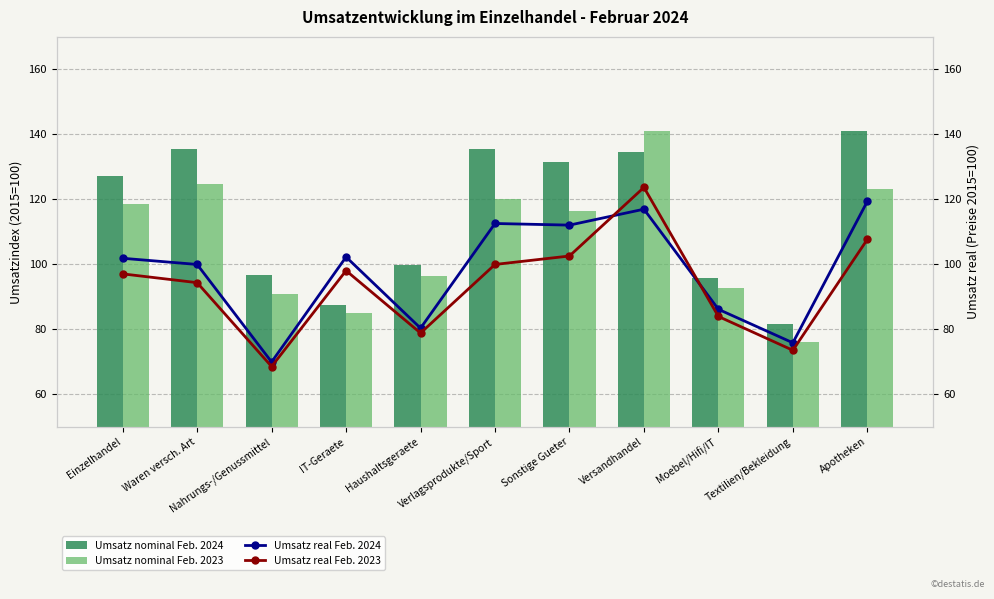

Which category has the highest value in the Umsatz nominal Feb. 2023 series?

Versandhandel